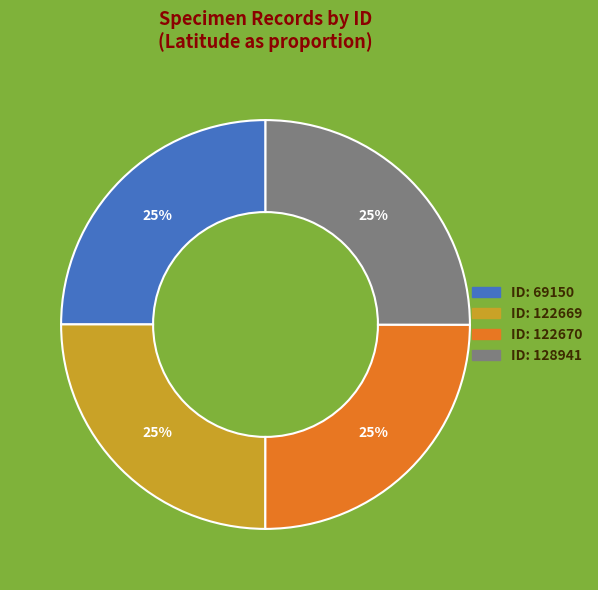

Is there any slice that represents more than half of the pie?

No